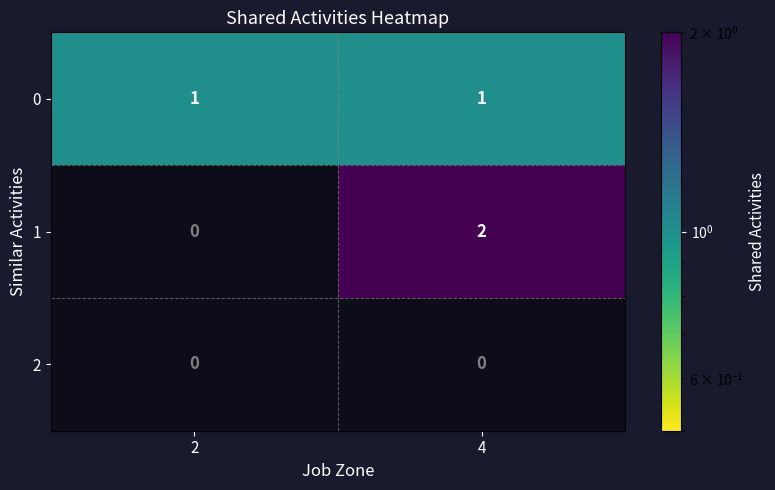

Which label corresponds to the smallest value in the chart?

2